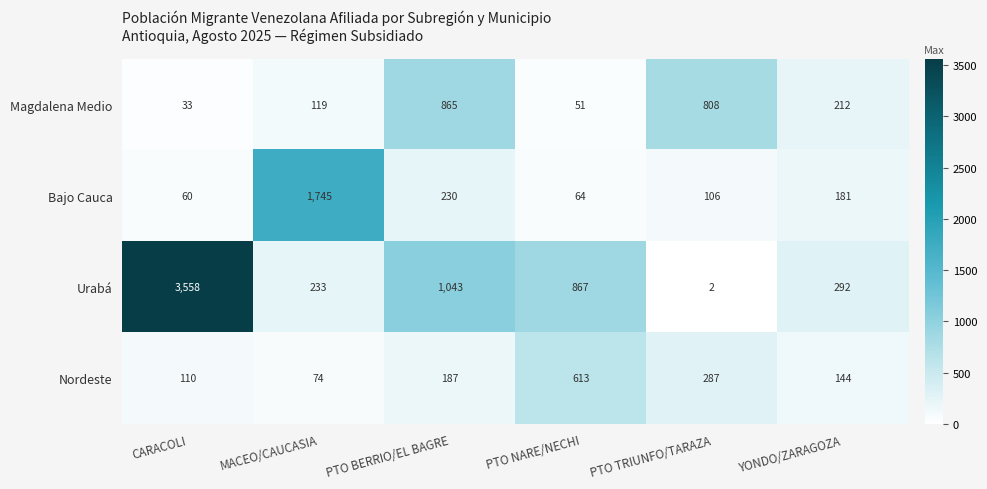

Rank the series by their maximum value, from lowest to highest.

Nordeste, Magdalena Medio, Bajo Cauca, Urabá